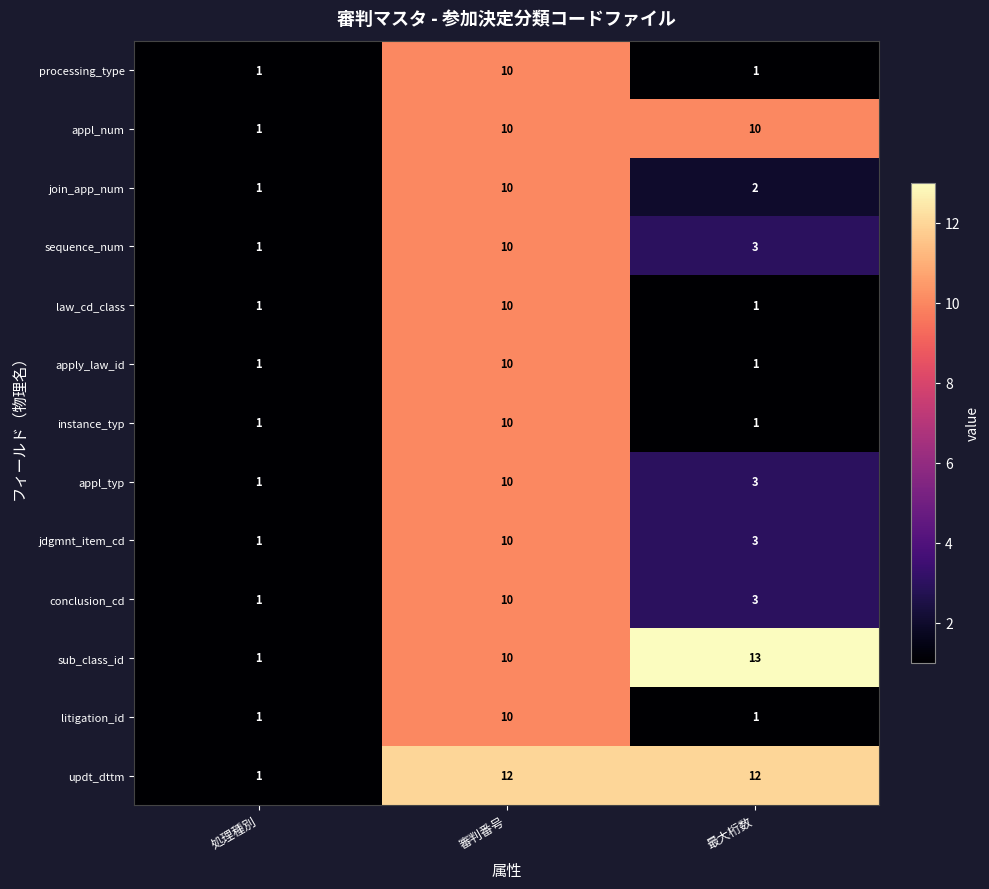

How many appl_typ values are between 1 and 10?

3